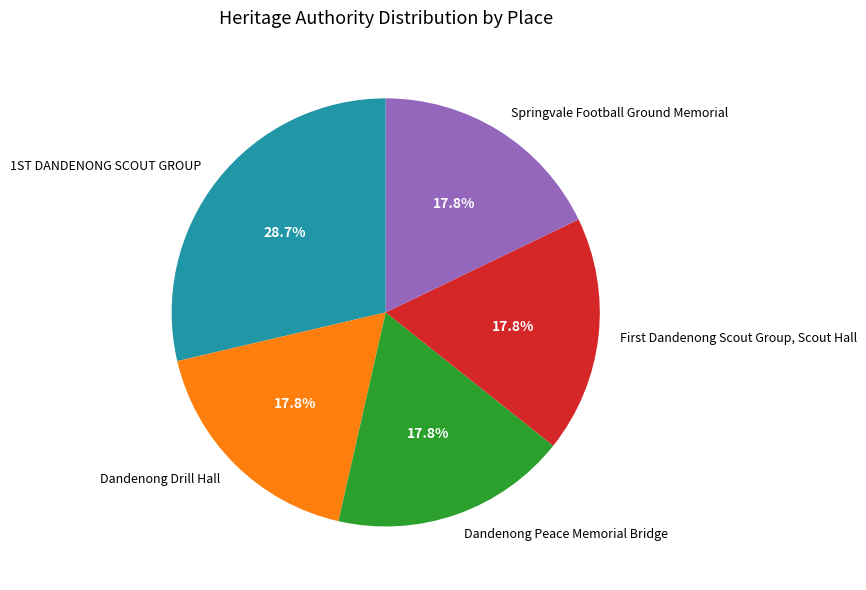

To the nearest percent, what portion does Dandenong Drill Hall represent?

18%